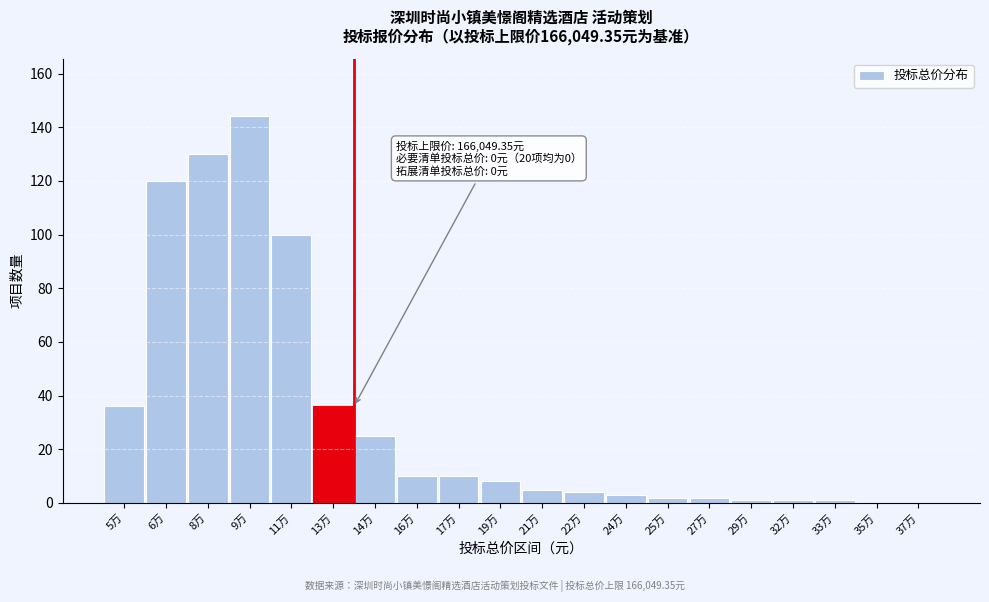

Reading right to left, what are all the values shown in this chart?

37万=0	35万=0	33万=1	32万=1	29万=1	27万=2	25万=2	24万=3	22万=4	21万=5	19万=8	17万=10	16万=10	14万=25	13万=36	11万=100	9万=144	8万=130	6万=120	5万=36